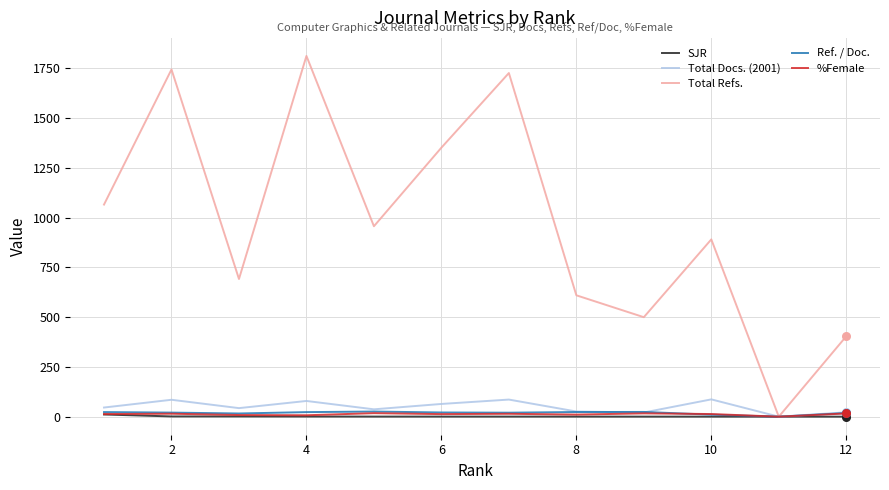

At how many categories does at least one series exceed 822?

7